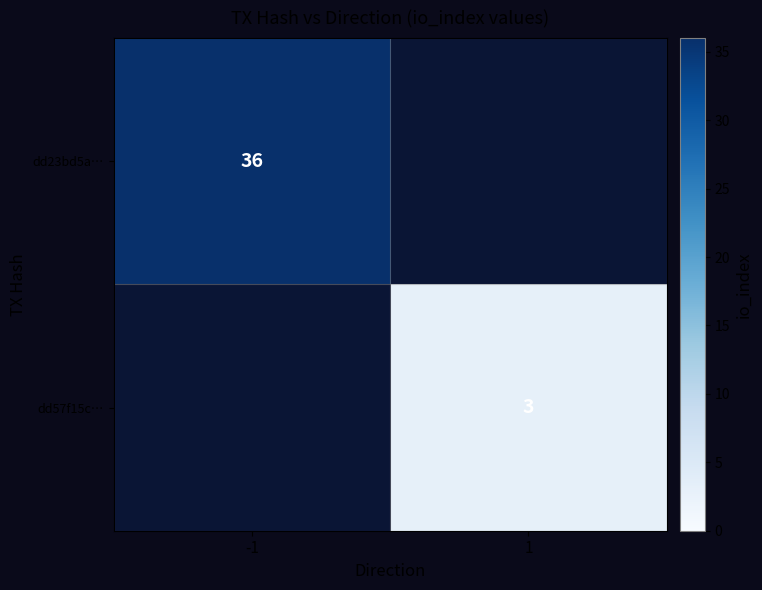

Is it true that dd23bd5a… equals 36 at -1?

True